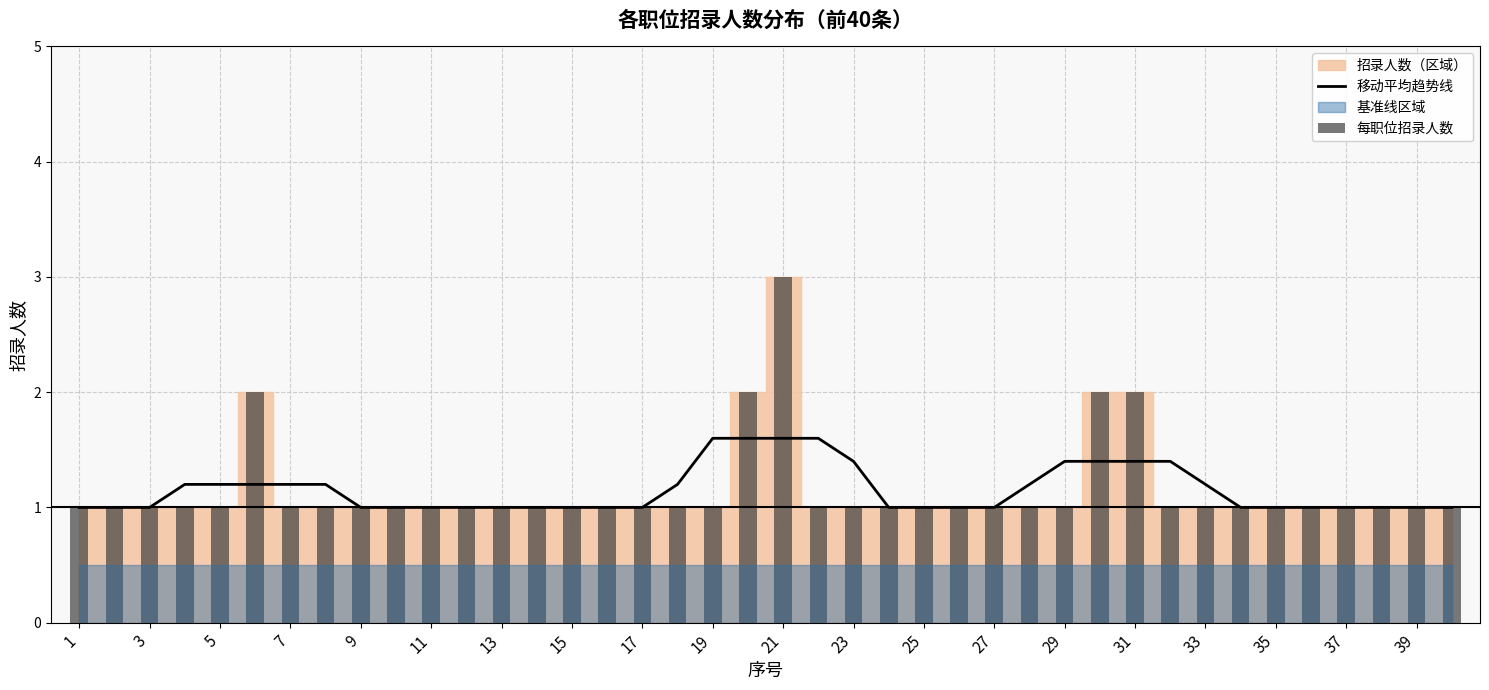

What is the sum of all values?

46.0